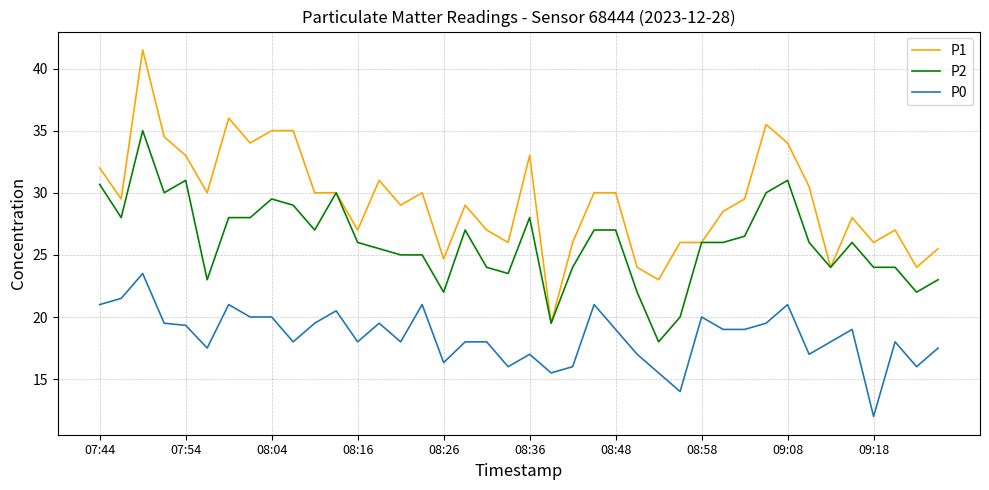

What is the highest value of the P0 series?

23.5